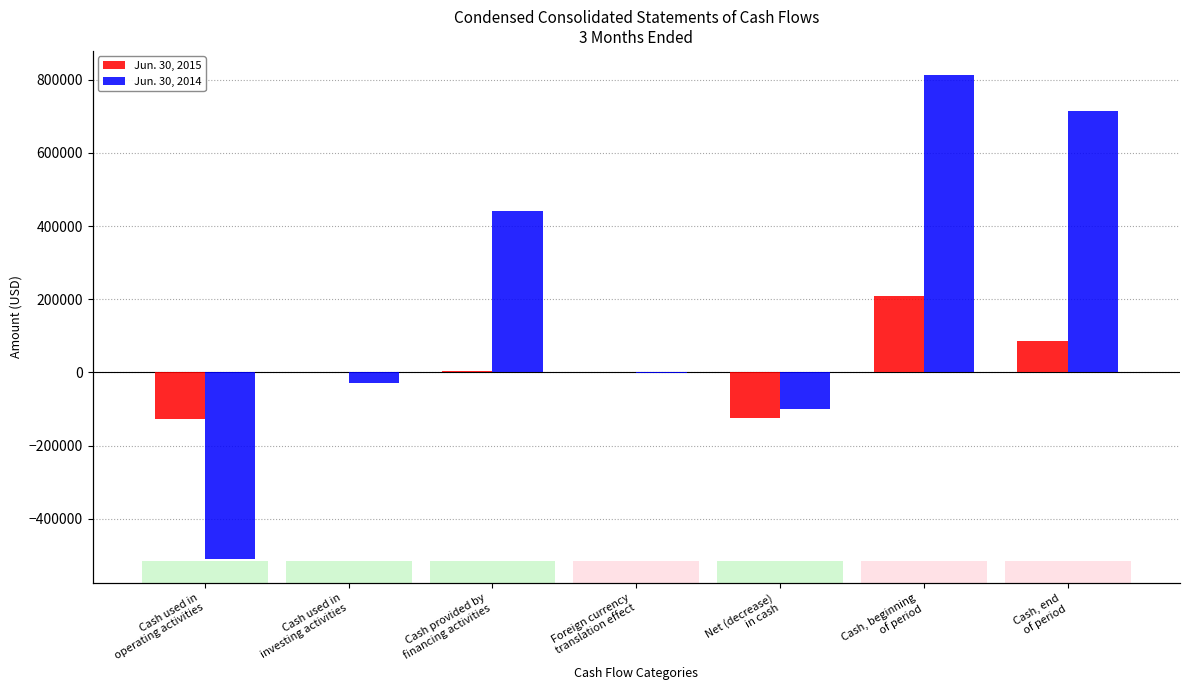

List the series in order of their overall mean, lowest first.

Jun. 30, 2015, Jun. 30, 2014